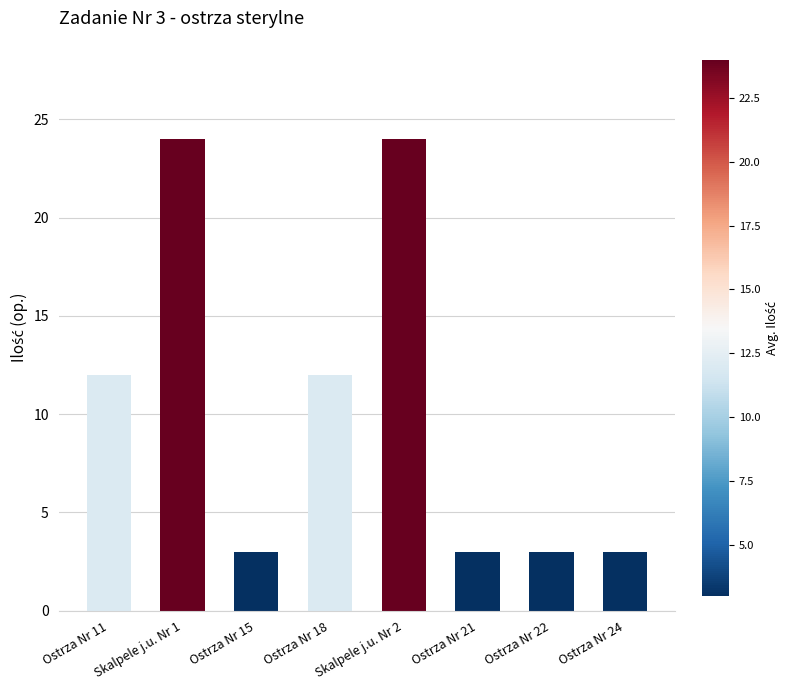

What is the ratio of the value at Skalpele j.u. Nr 2 to the value at Skalpele j.u. Nr 1?

1.0